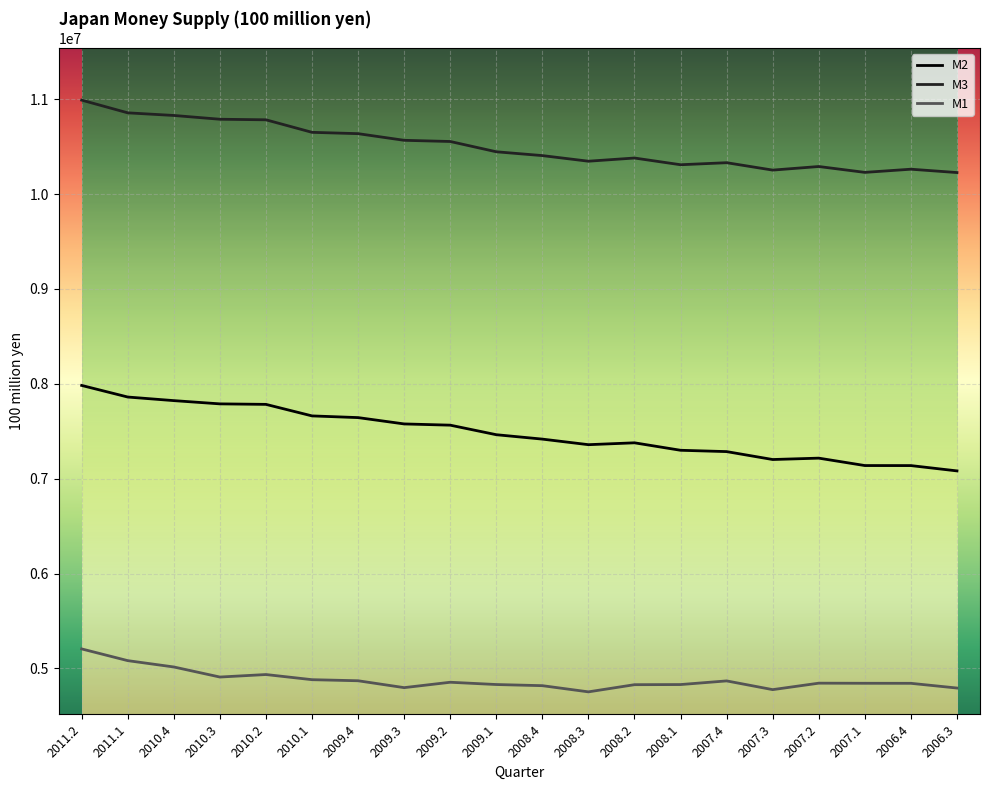

What position from the right is 2009.4?

14